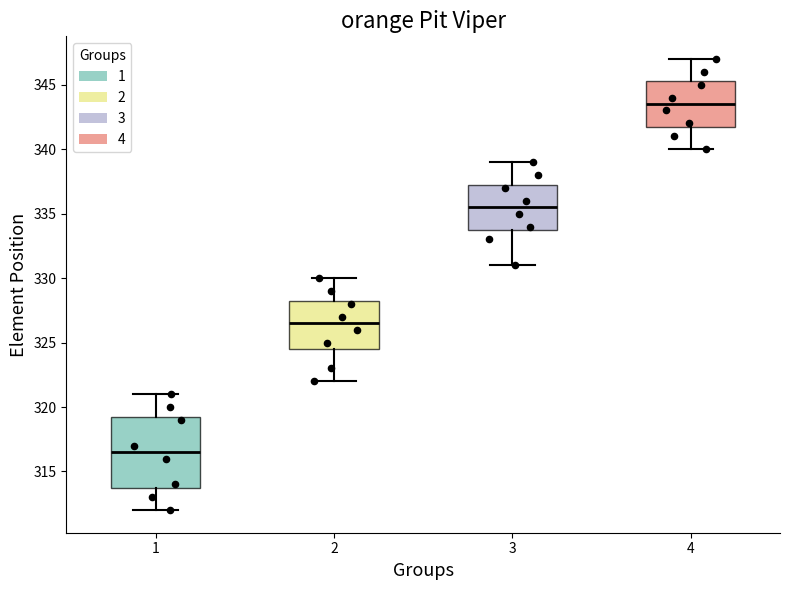

Where does the upper whisker of the box at x = 1 end on the y-axis? The values are not printed on the chart, so give them approximately, as read against the axis.

321.0